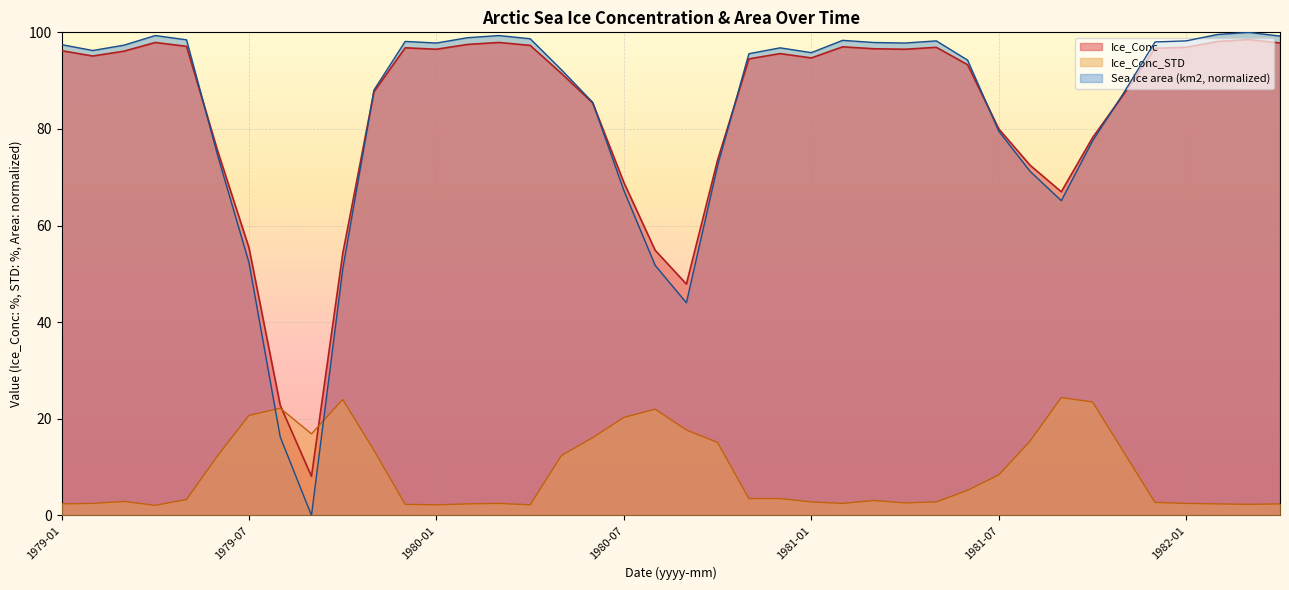

Is the value of Ice_Conc at 1979-01 greater than the value of Ice_Conc_STD at 1981-07?

Yes